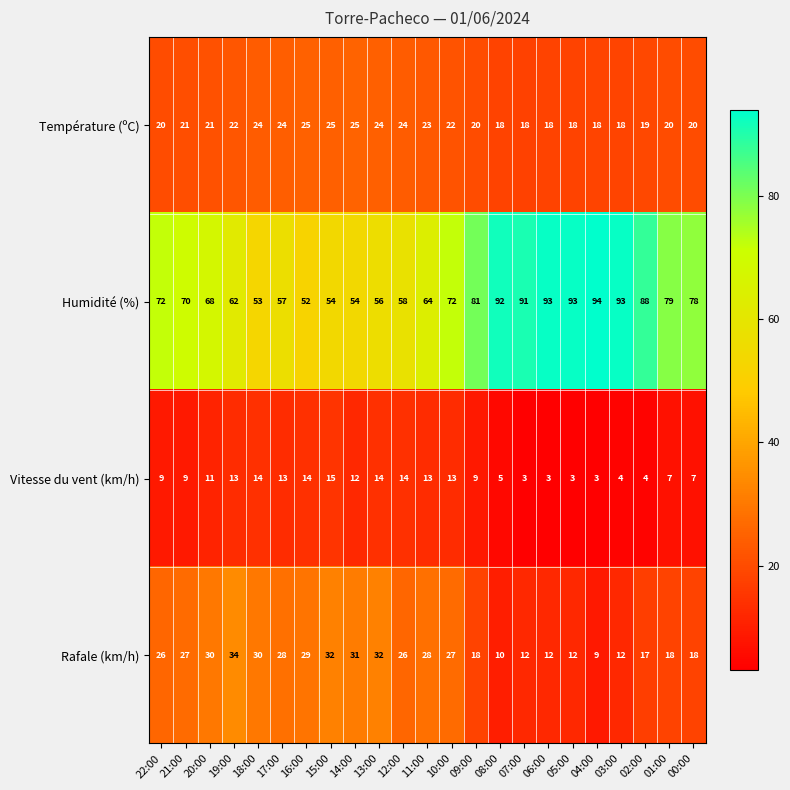

True or false: Rafale (km/h) has a value of 9 at 14:00.

False